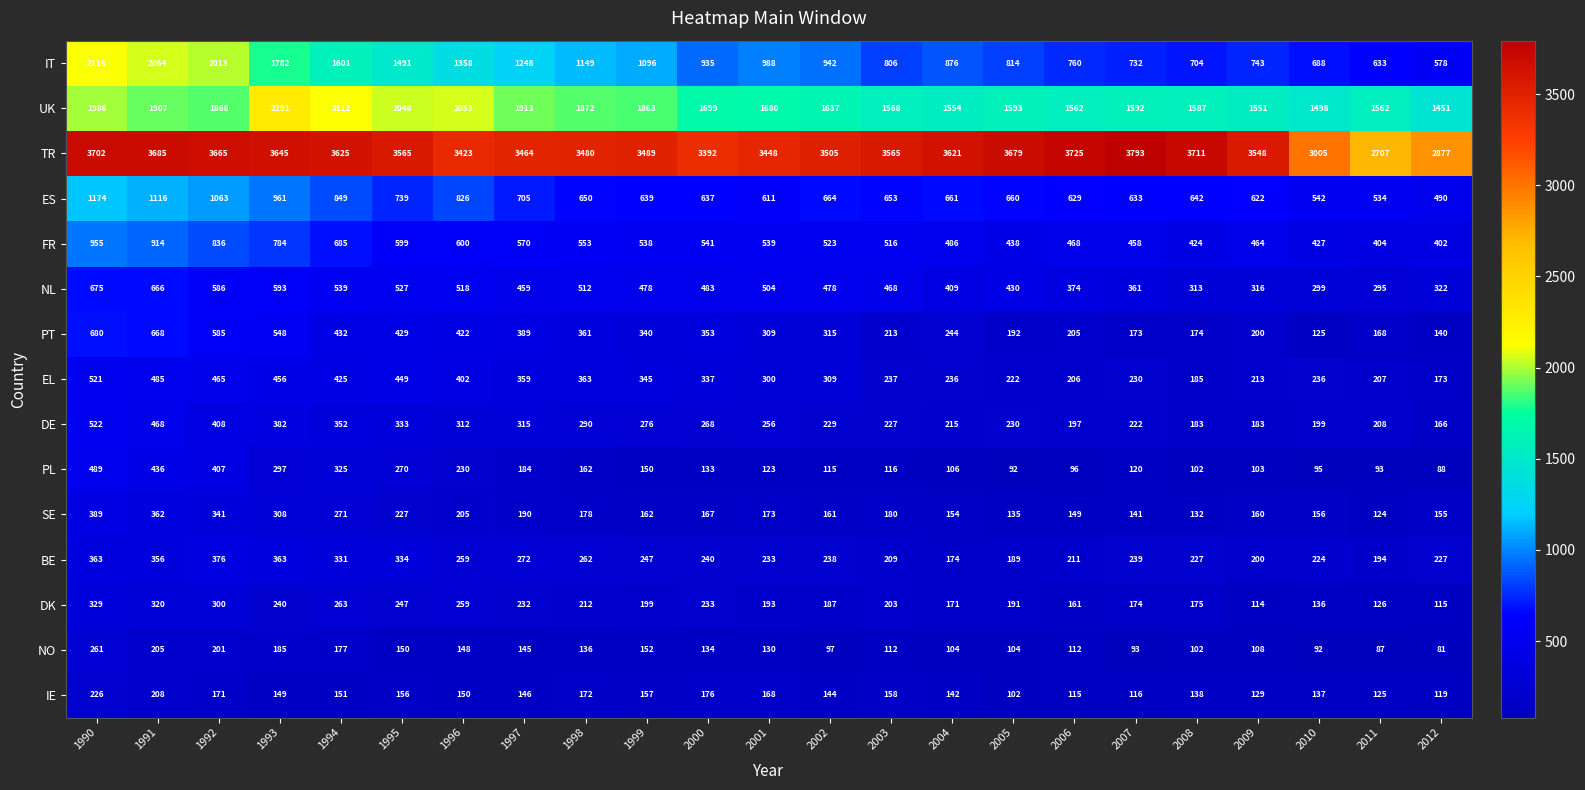

What is the greatest value displayed?

3793